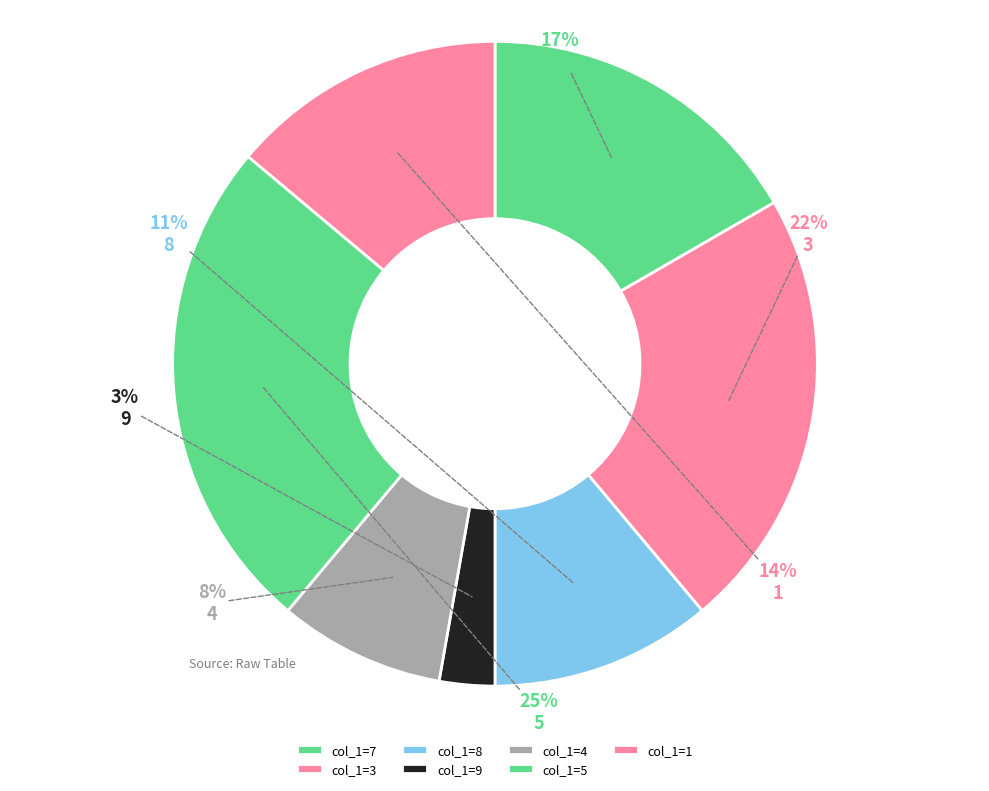

How many segments does this pie chart have?

7